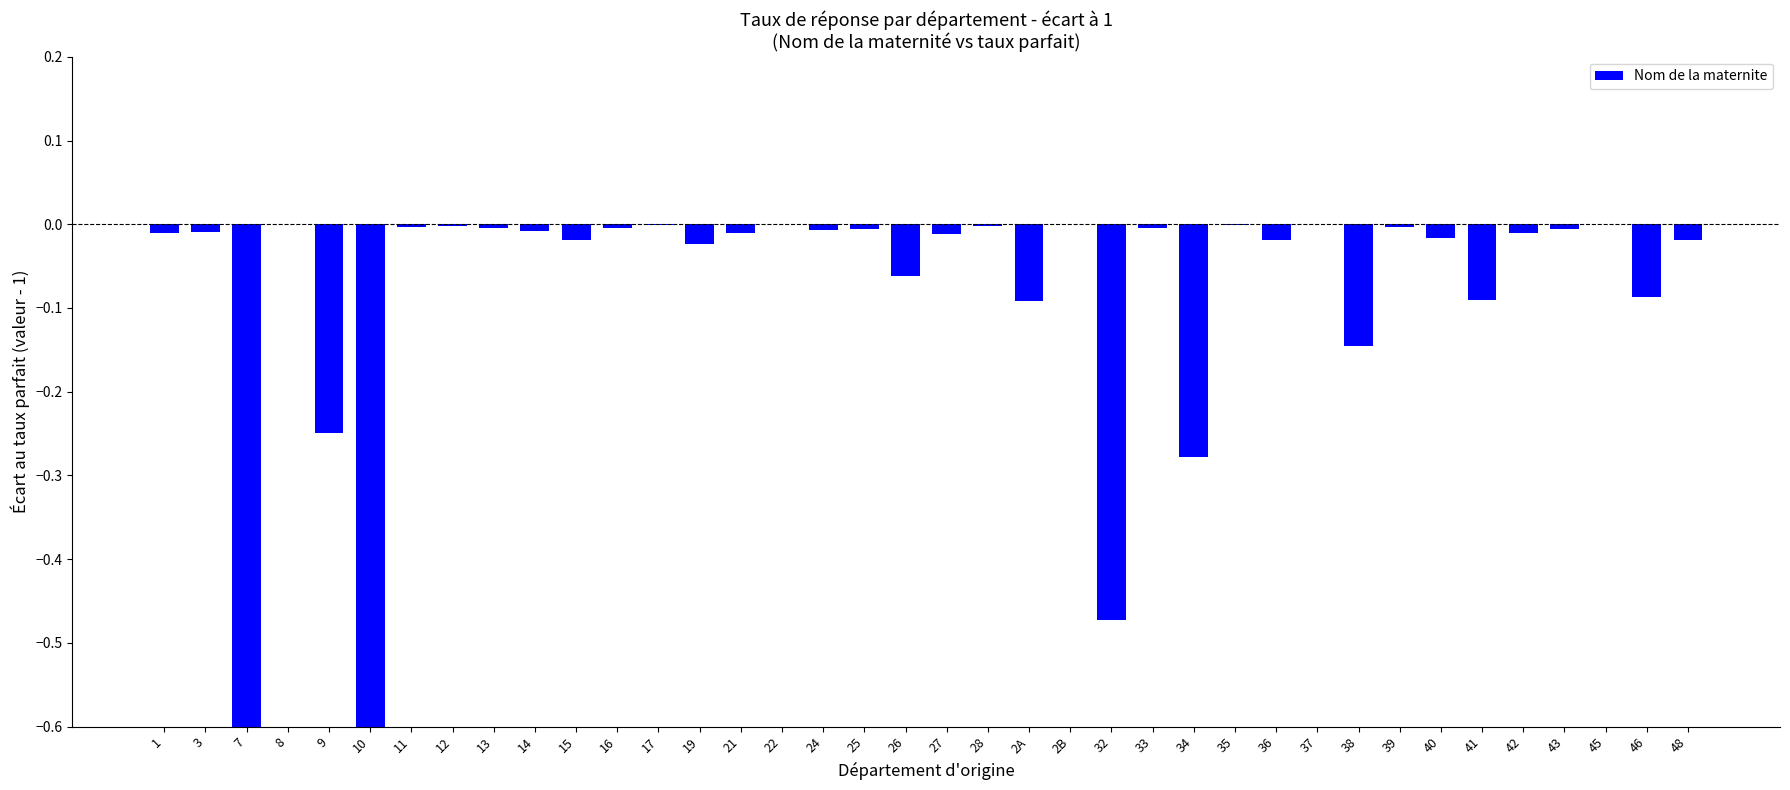

What is the smallest value displayed?

-1.0